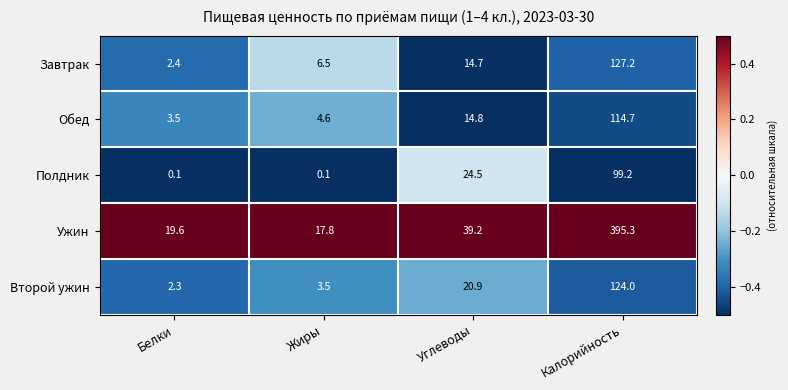

At how many categories does at least one series exceed 0?

4